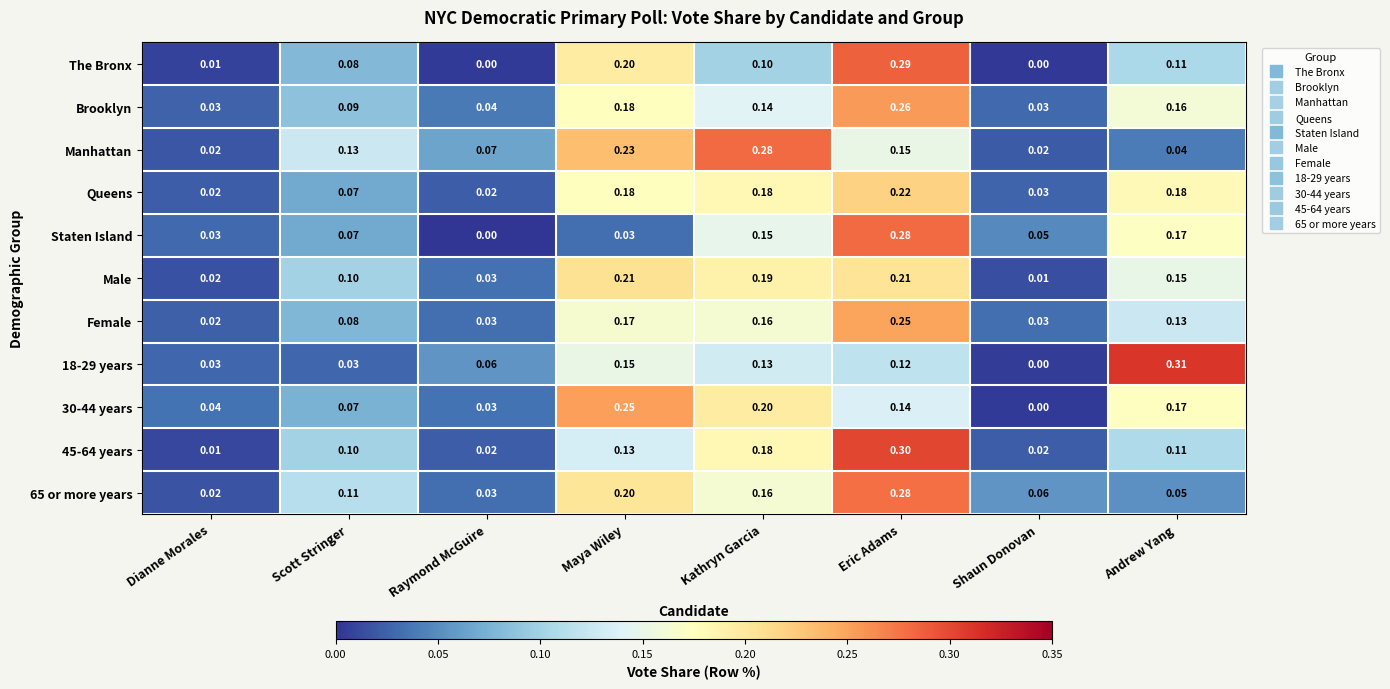

At how many categories does at least one series exceed 0?

8